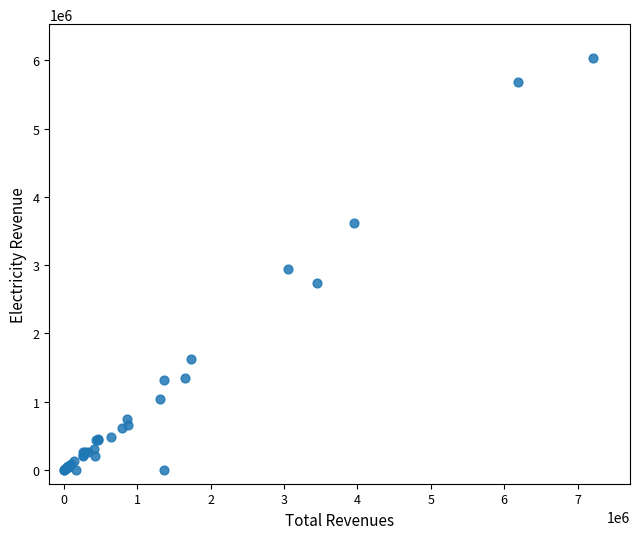

What Y value in the scatter plot is closest to 3014097?

2938661